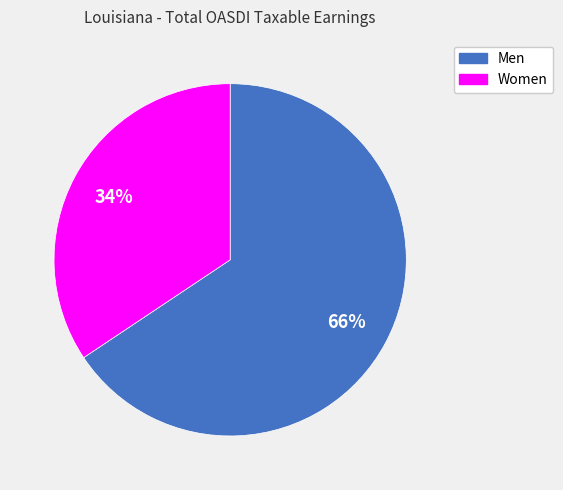

Do Women and Men together represent more than half of the pie?

Yes